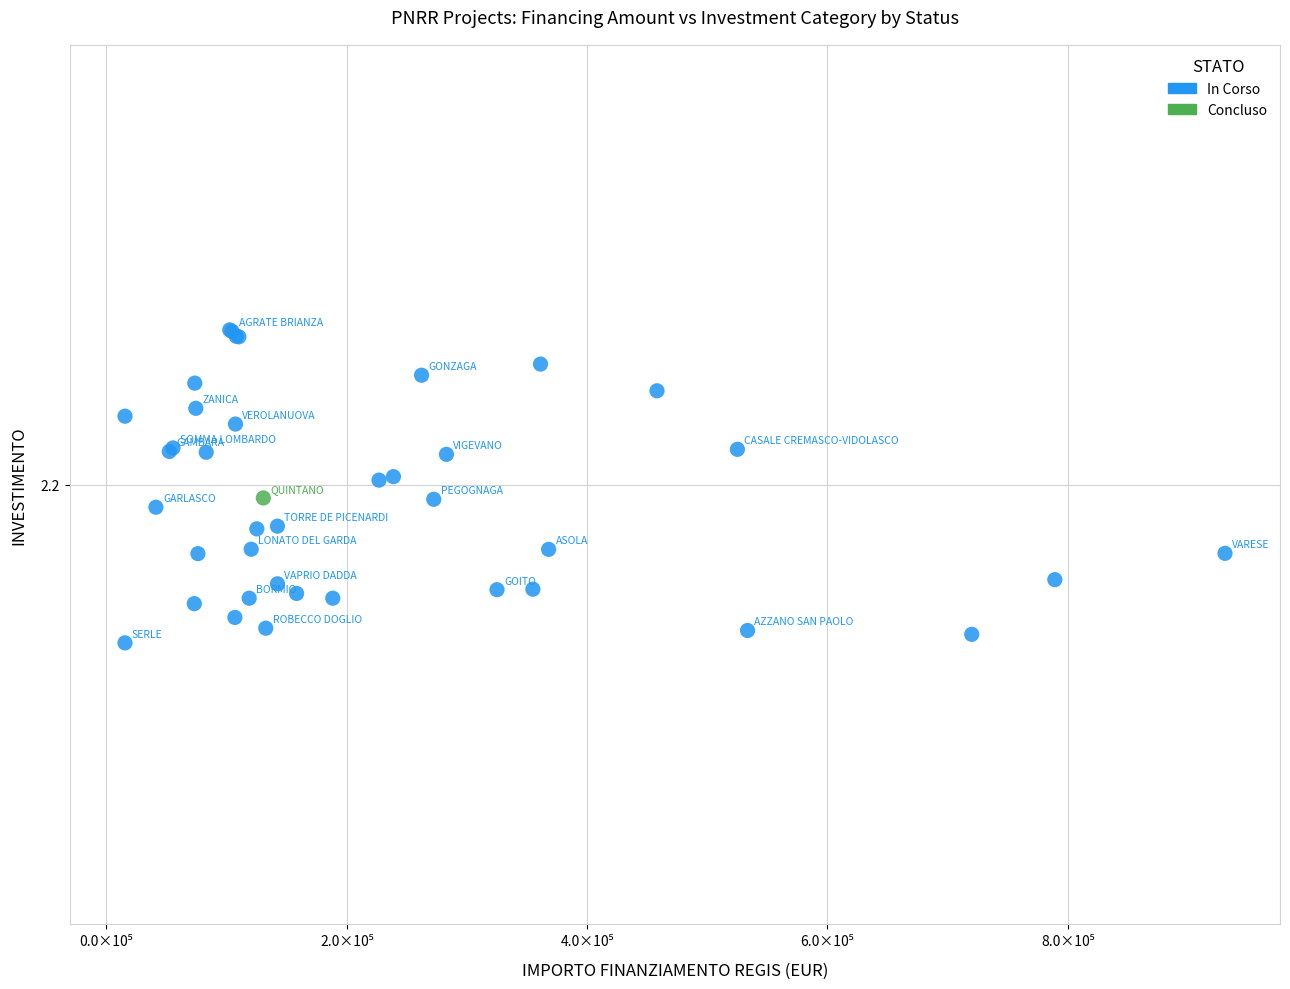

What are all the series names shown in the legend?

In Corso, Concluso